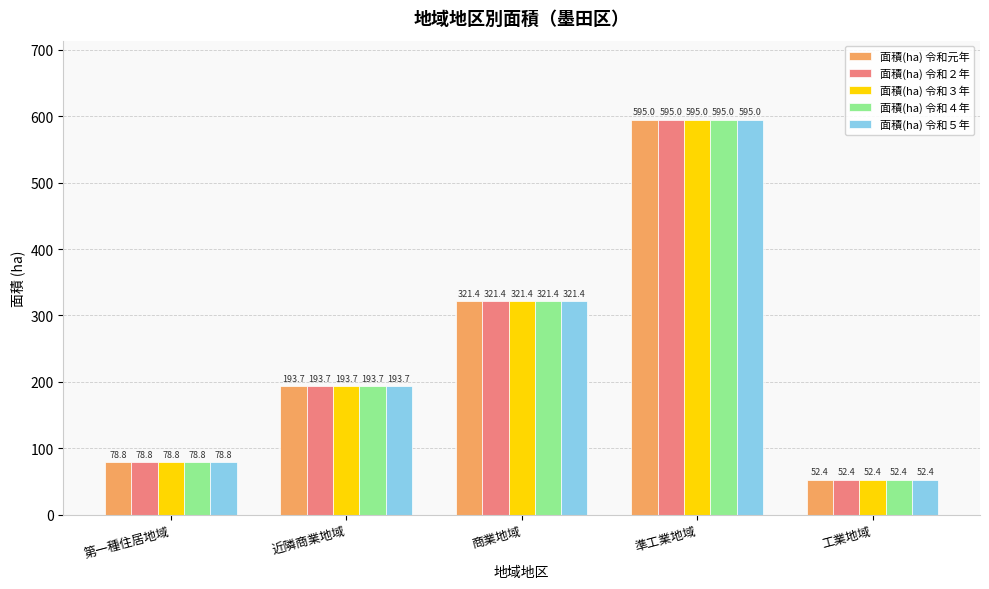

What is the total value across all series at 近隣商業地域?

968.5